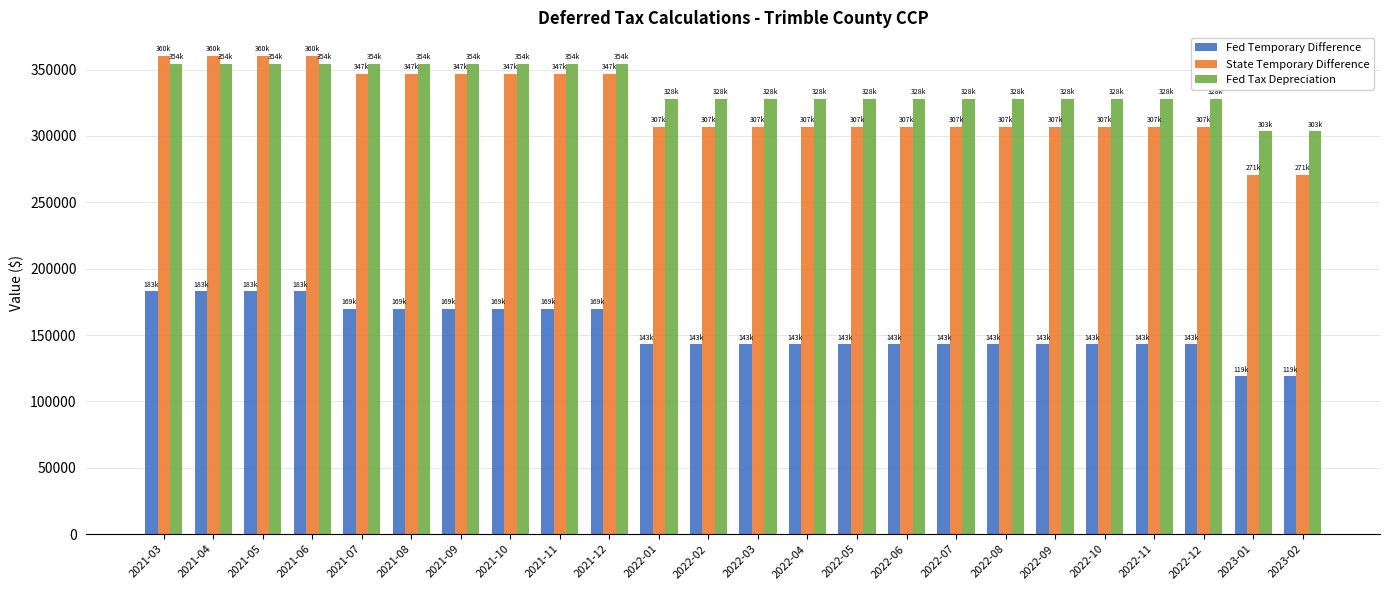

How many groups of bars are there?

24